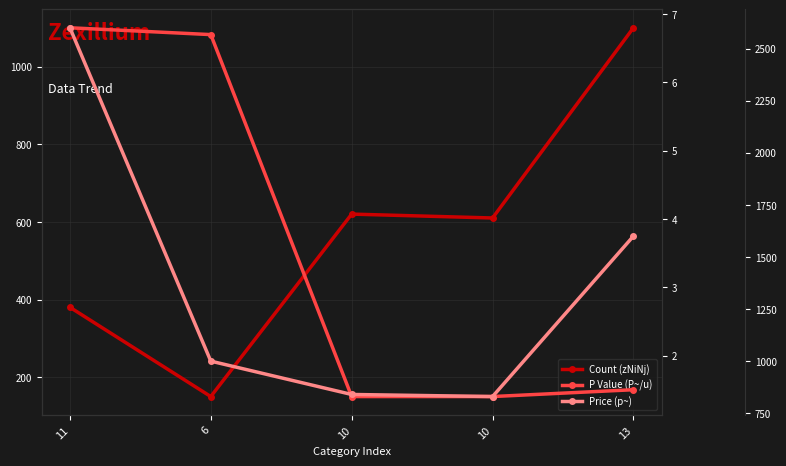

Between 6 and 10, which is larger?

10